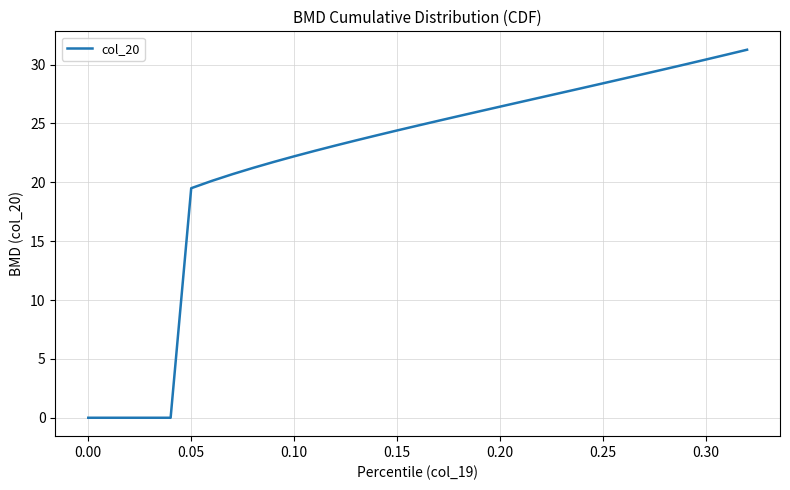

Reading left to right, extract all data points from this chart.

0.0	0.0	0.0	0.0	0.0	19.5	20.1	20.7	21.2	21.7	22.2	22.7	23.1	23.6	24.0	24.4	24.8	25.2	25.6	26.0	26.4	26.8	27.2	27.6	28.0	28.4	28.8	29.2	29.6	30.0	30.4	30.8	31.3